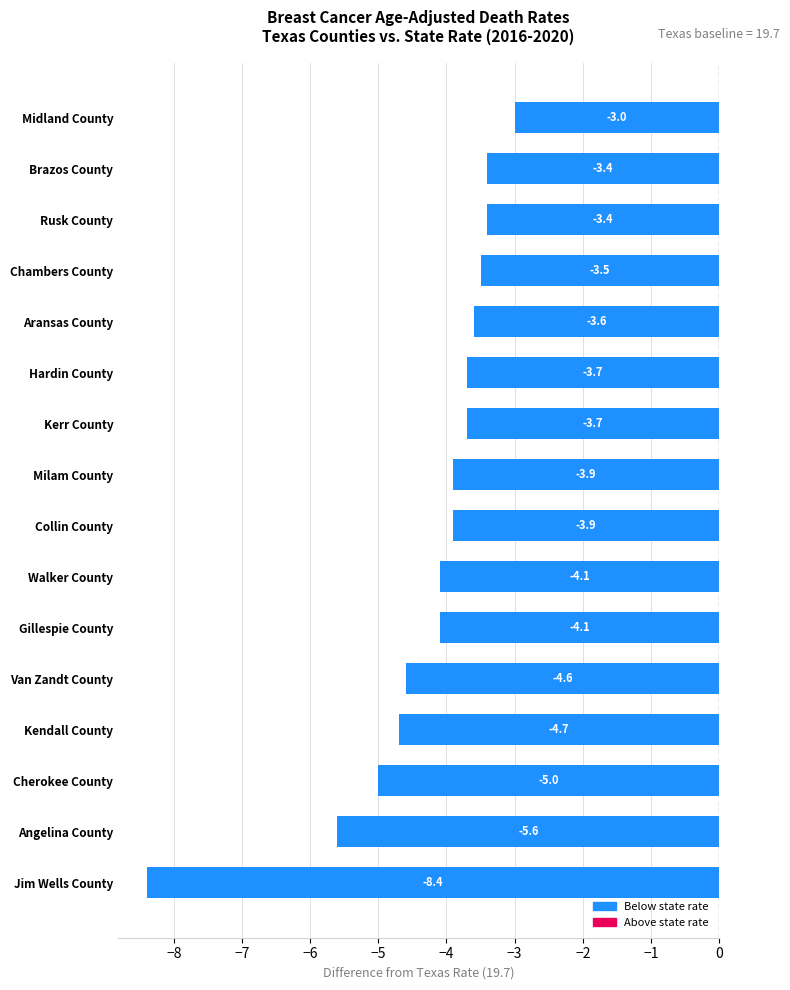

What is the difference between the maximum and minimum values?

5.4